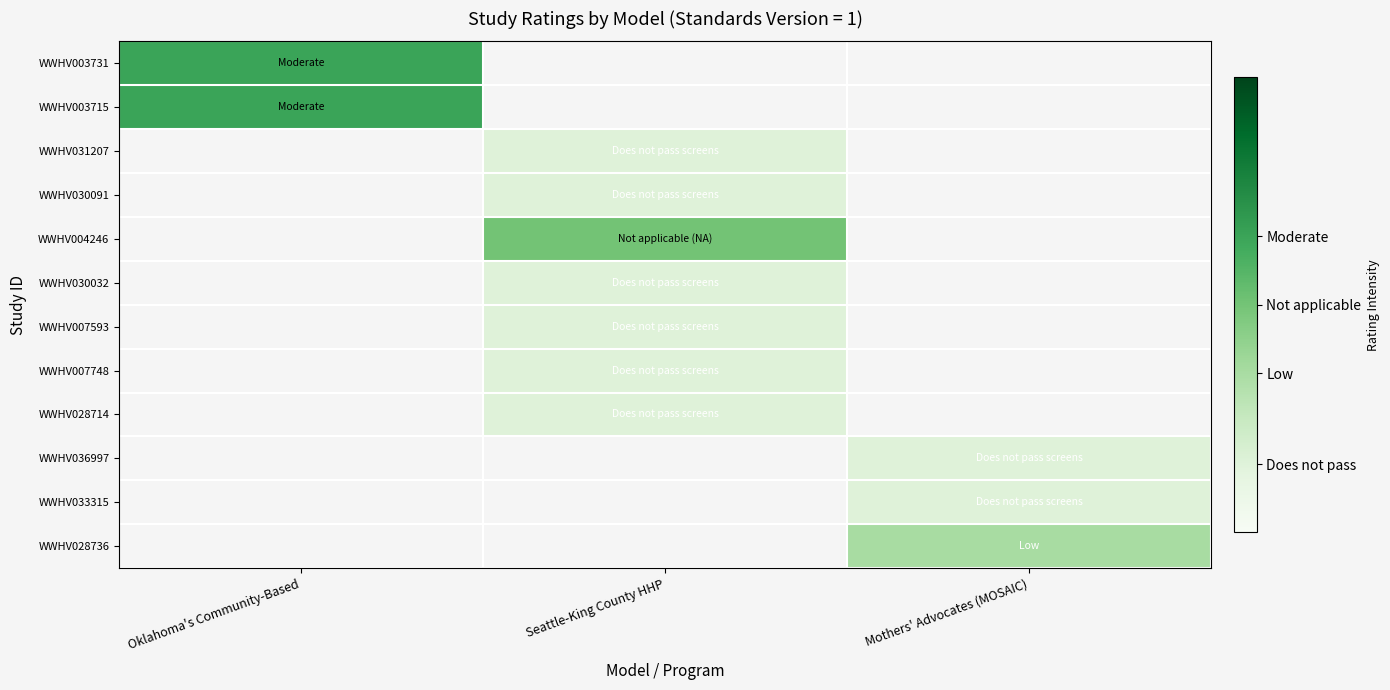

Where does the WWHV028714 series first go above 0?

Seattle-King County HHP